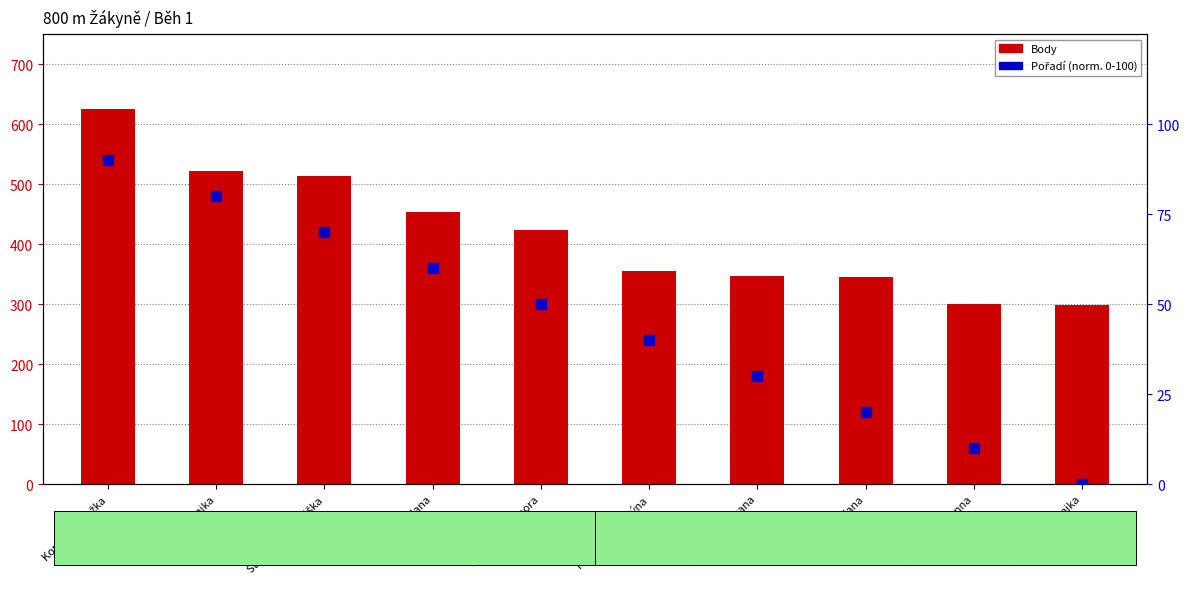

Which series has the largest Y range (max minus min)?

Body